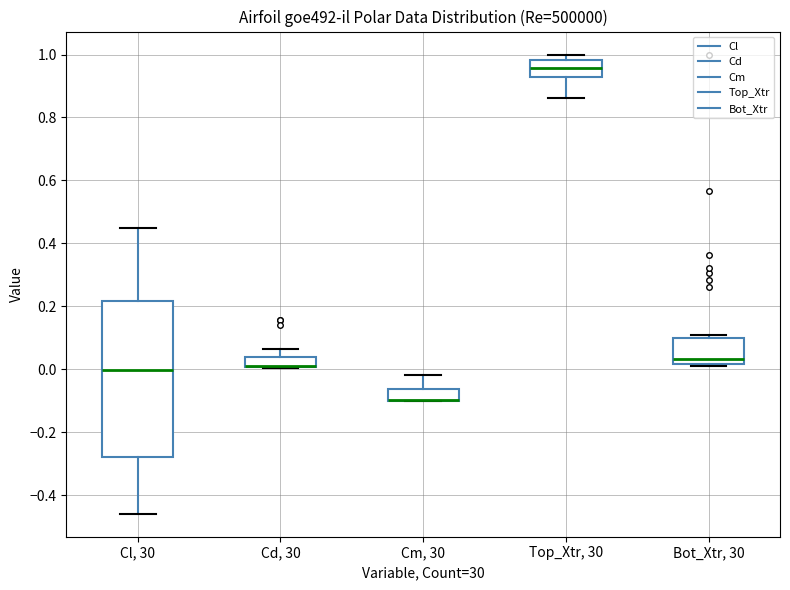

Where is the upper edge of the box for Cm, 30 on the y-axis? The values are not printed on the chart, so give them approximately, as read against the axis.

-0.06